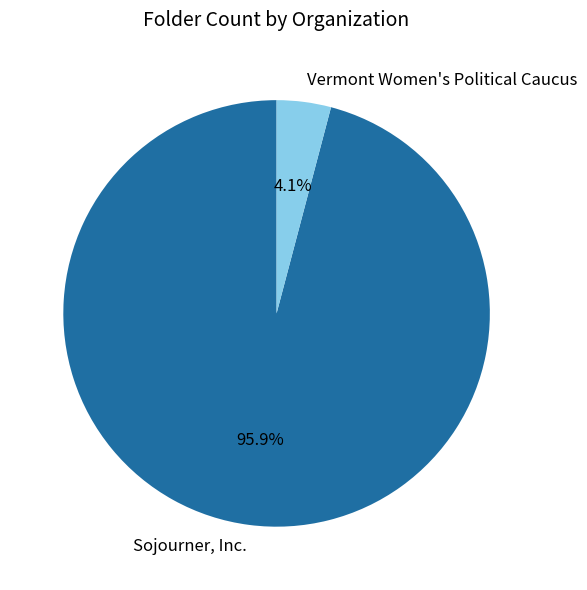

Is Vermont Women's Political Caucus the majority of the pie?

No